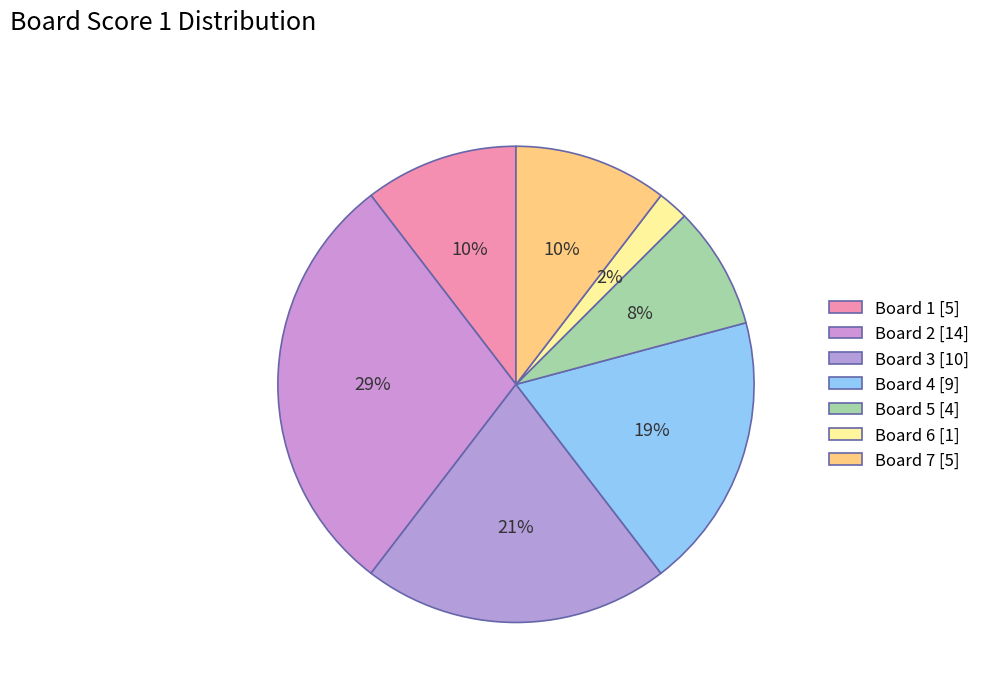

Is there a majority slice in this chart?

No